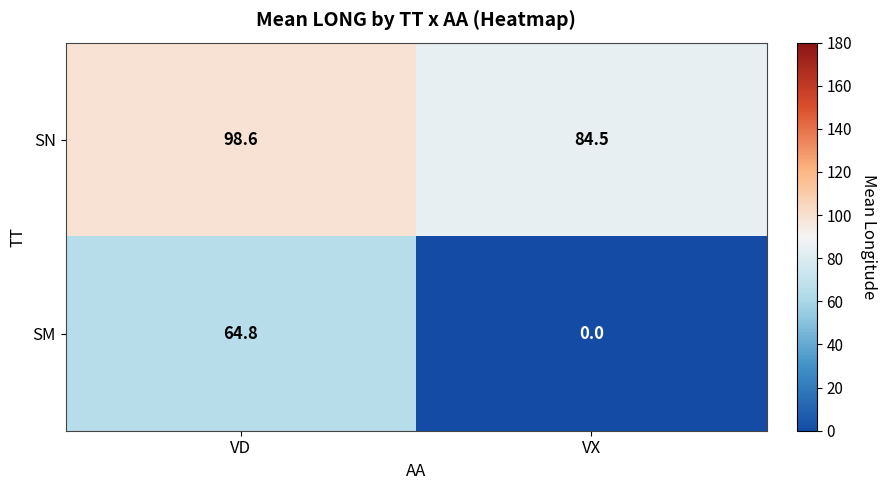

Rank the series by their maximum value, from lowest to highest.

SM, SN